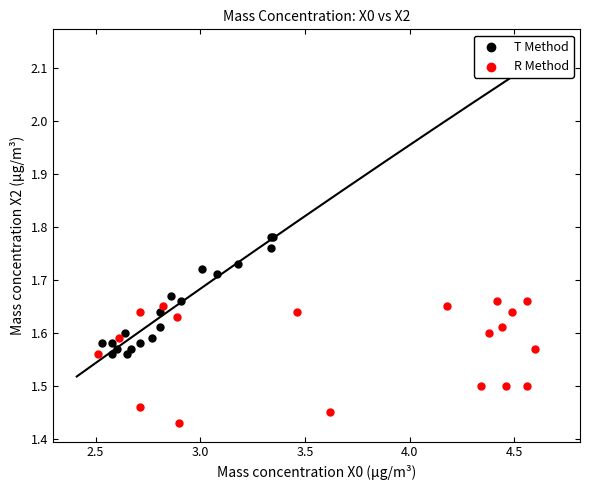

Which series reaches the maximum Y coordinate?

T Method